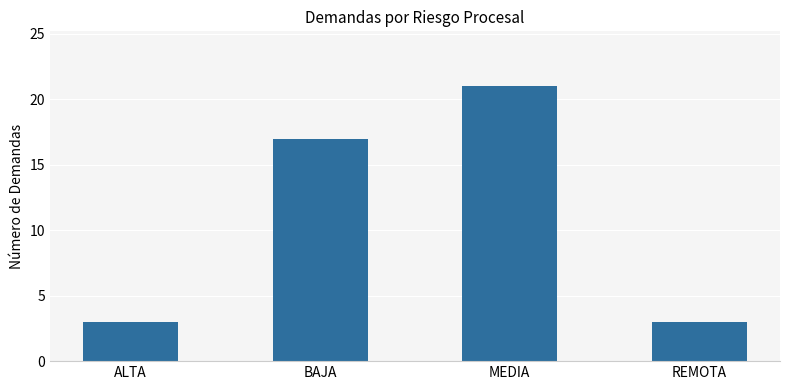

What is the change in value from ALTA to MEDIA?

+18